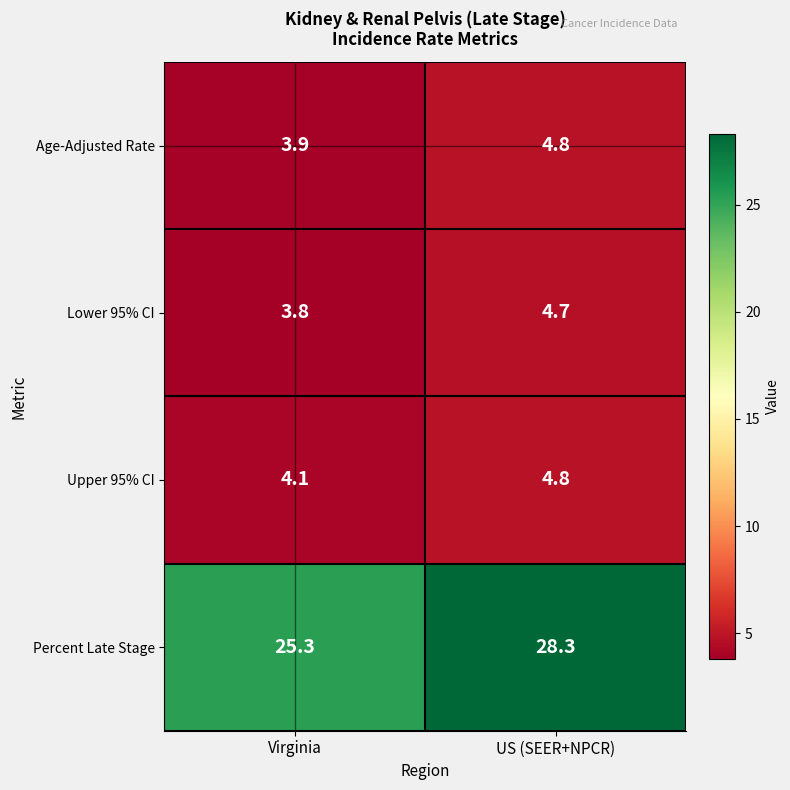

List the labels in order of Age-Adjusted Rate value, largest first.

US (SEER+NPCR), Virginia